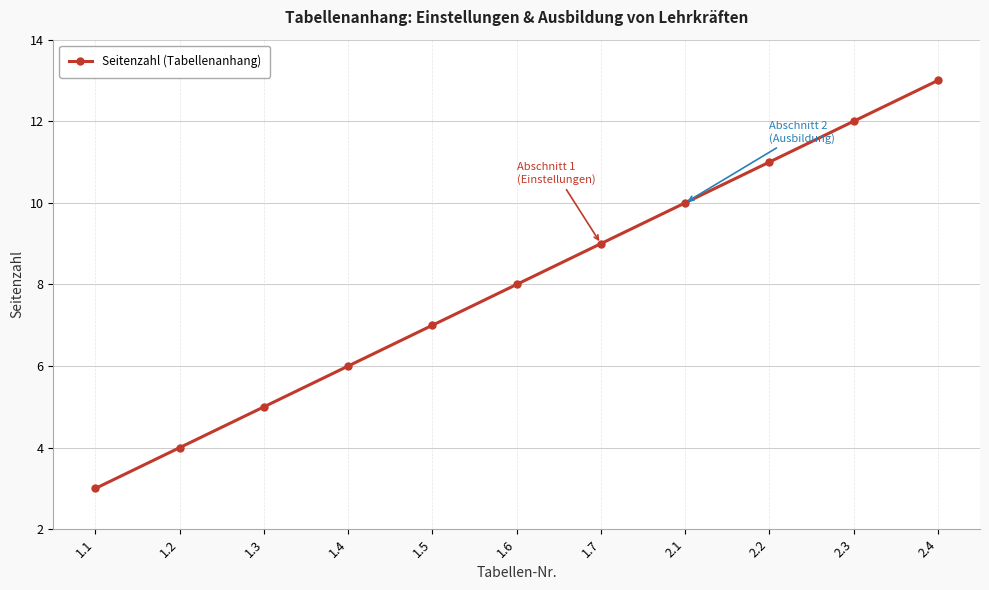

At which label is the value closest to 8?

1.6